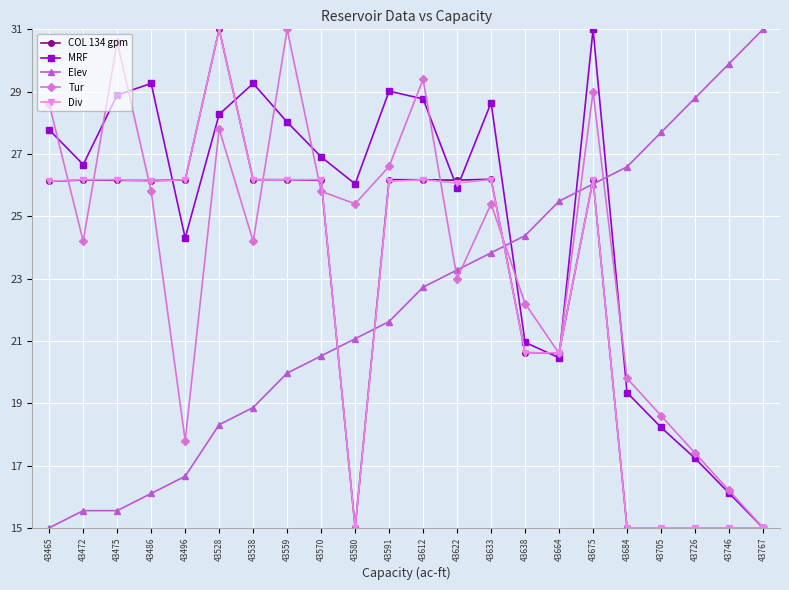

What is the difference between the second highest and minimum values in the MRF series?

14.3